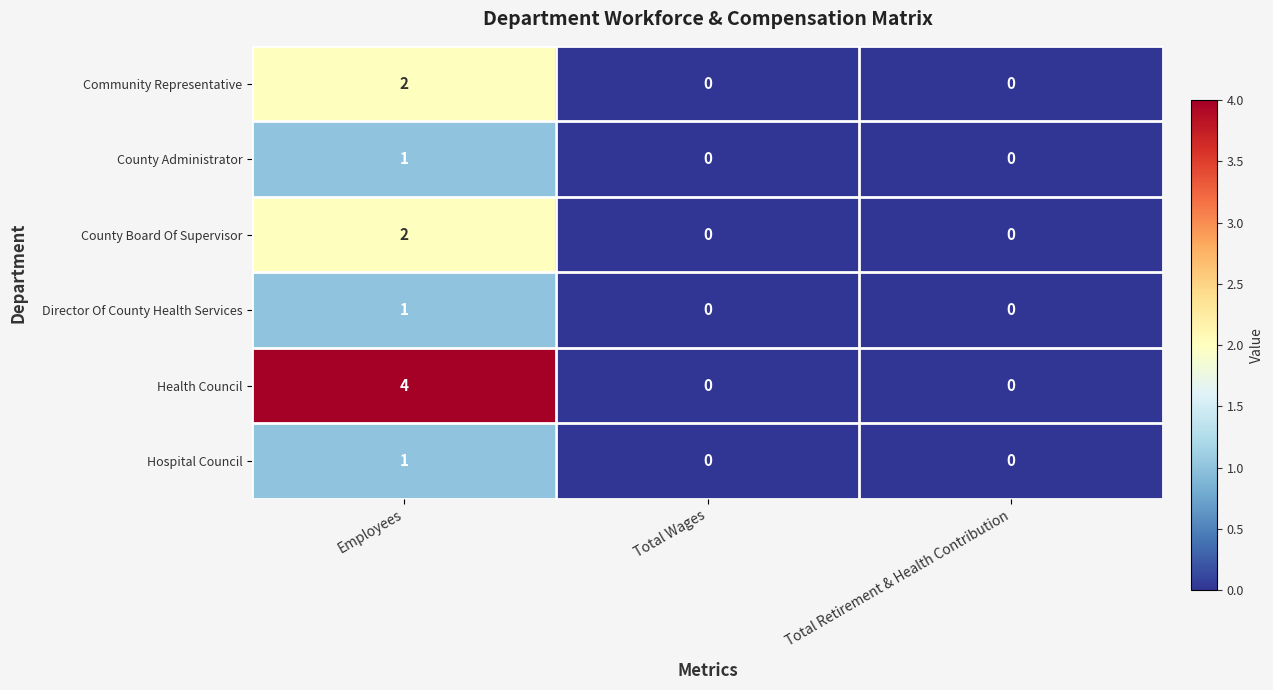

Reading left to right, extract all data points from this chart.

Community Representative: 2	0	0
County Administrator: 1	0	0
County Board Of Supervisor: 2	0	0
Director Of County Health Services: 1	0	0
Health Council: 4	0	0
Hospital Council: 1	0	0